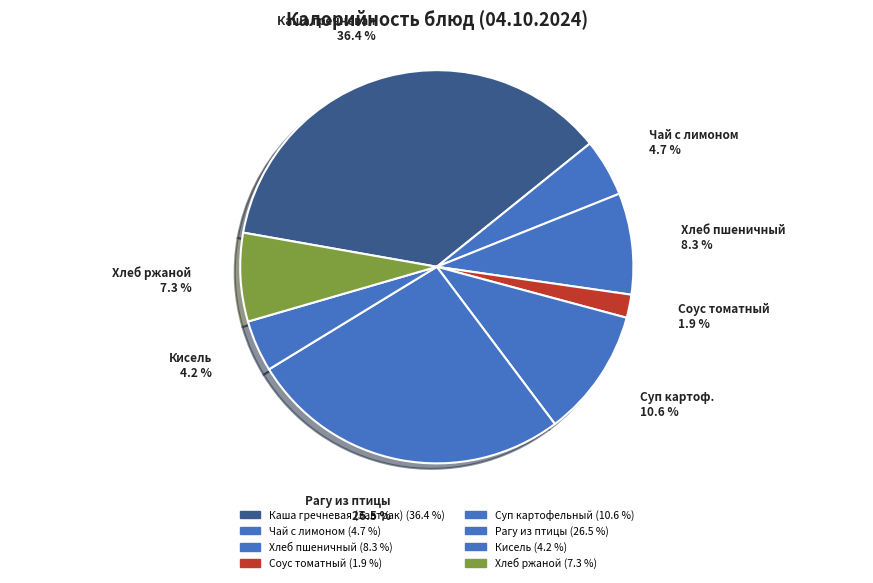

How many segments does this pie chart have?

8